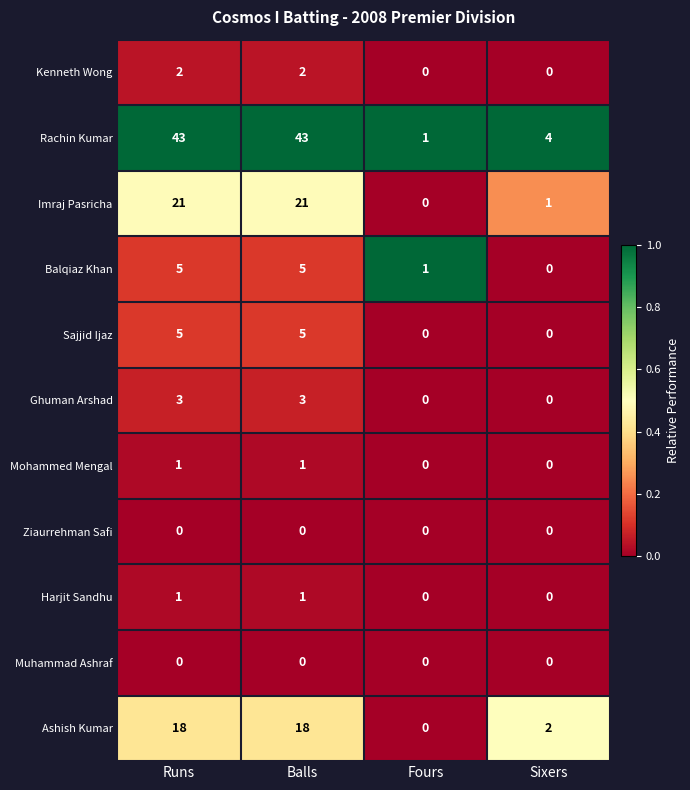

Which series has the largest total across all categories?

Rachin Kumar